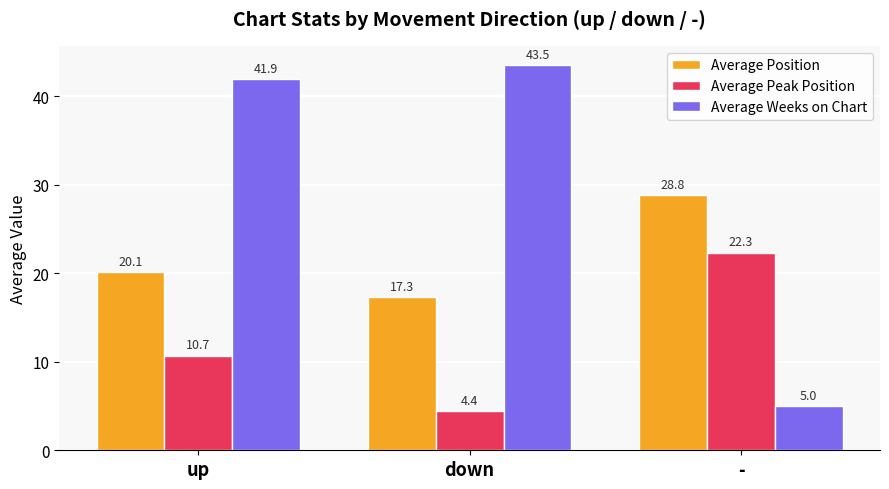

How many bars are there in total?

9